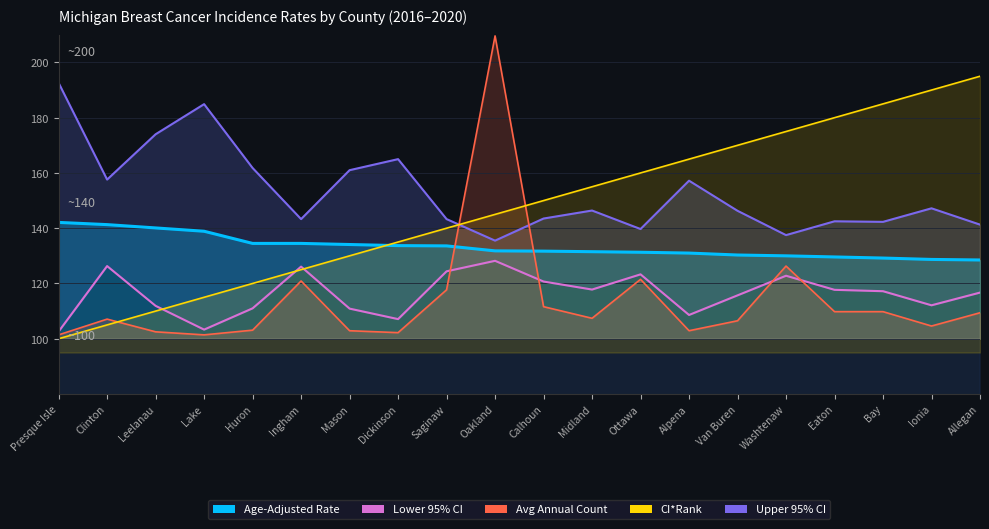

What is the smallest value displayed?

100.0